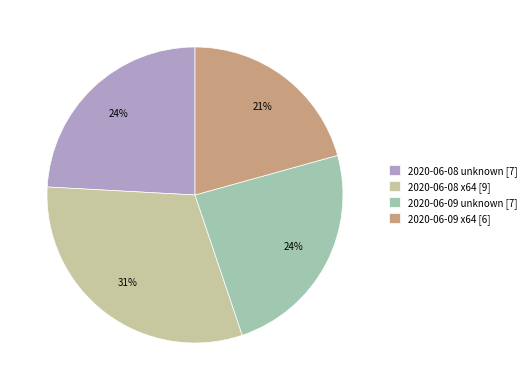

To the nearest percent, what is the average slice percentage?

25%